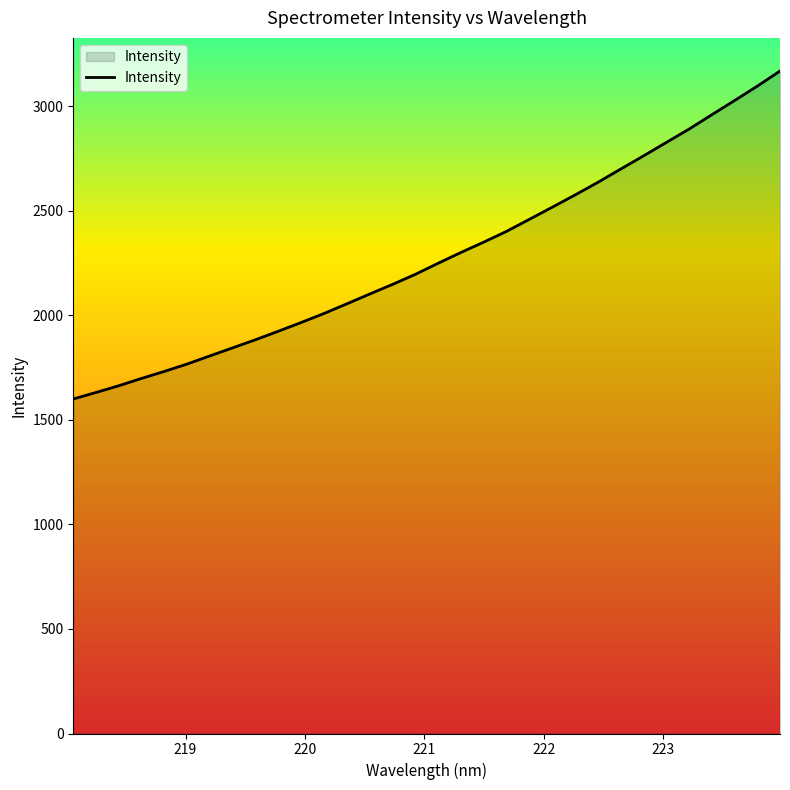

What is the difference between the maximum and minimum values?

1569.0